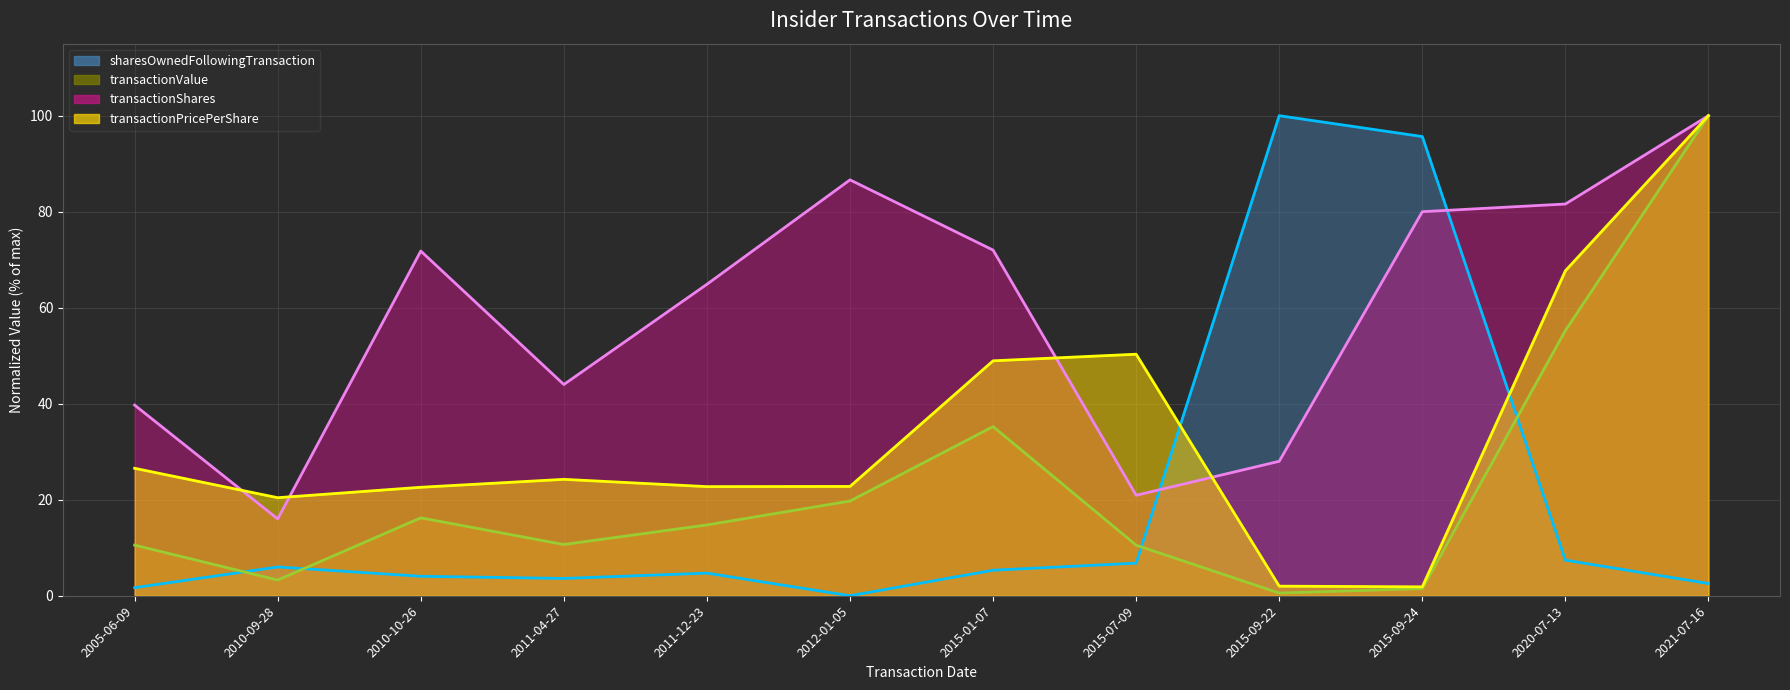

List the series in order of their peak value, lowest first.

transactionShares, transactionPricePerShare, transactionValue, sharesOwnedFollowingTransaction